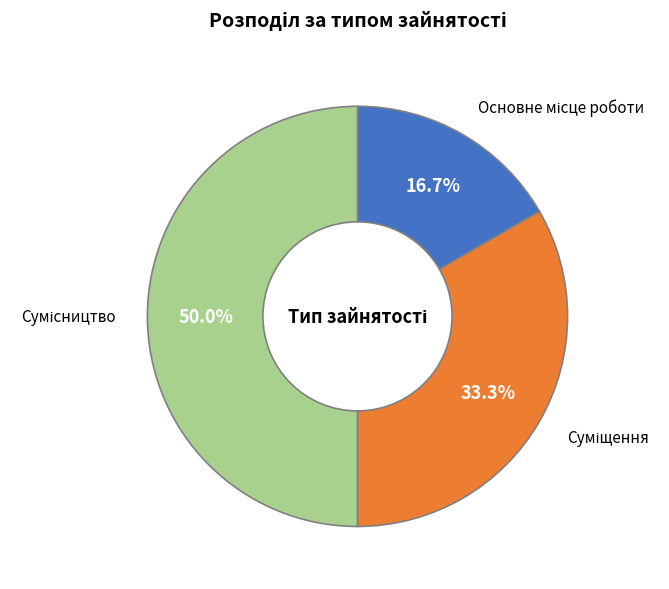

How many slices are in this pie chart?

3